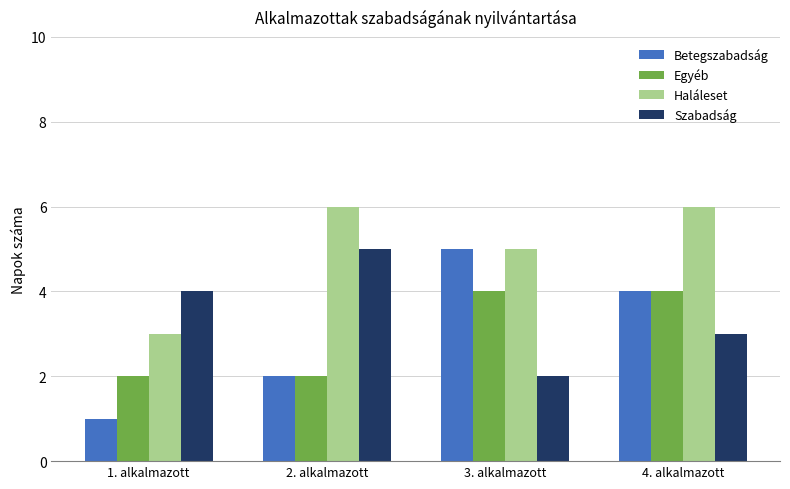

How many data points in Szabadság are less than 4?

2